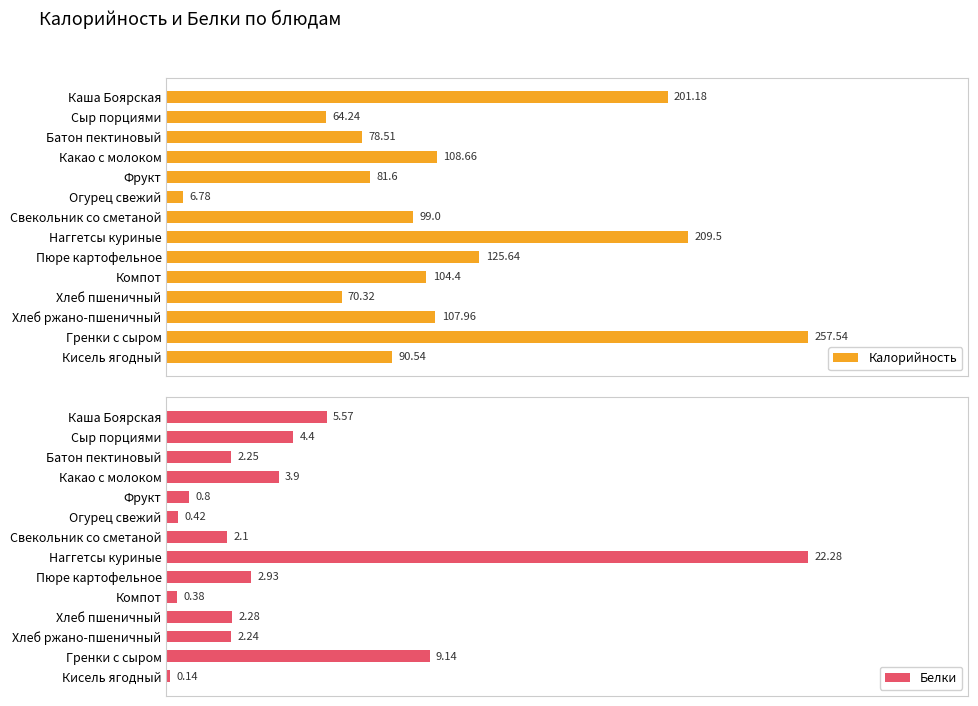

Rank the series at Наггетсы куриные from highest to lowest value.

Калорийность, Белки